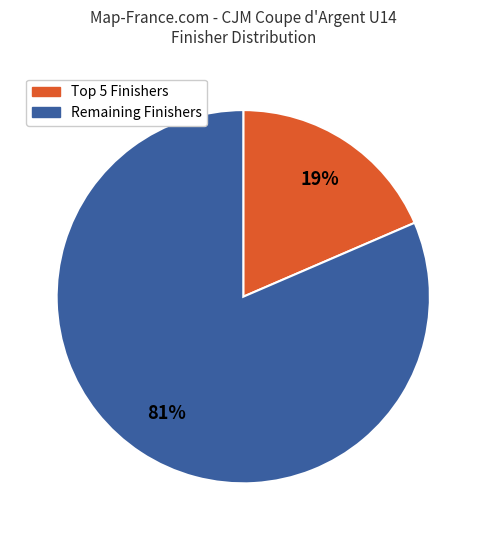

Is there a majority slice in this chart?

Yes